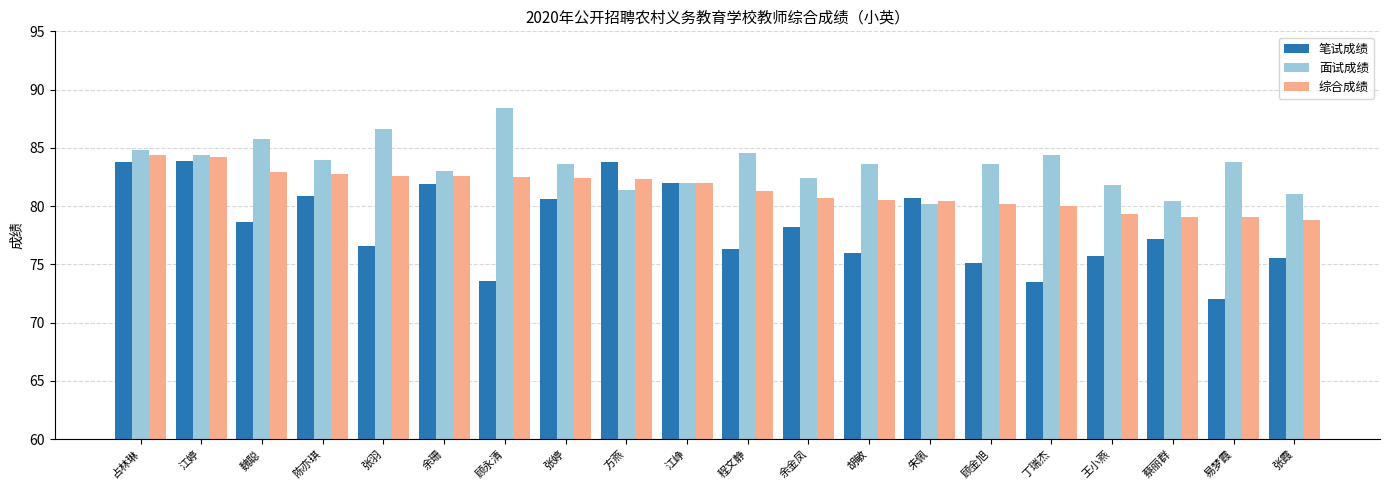

Which category has the lowest value across all series?

易梦霞